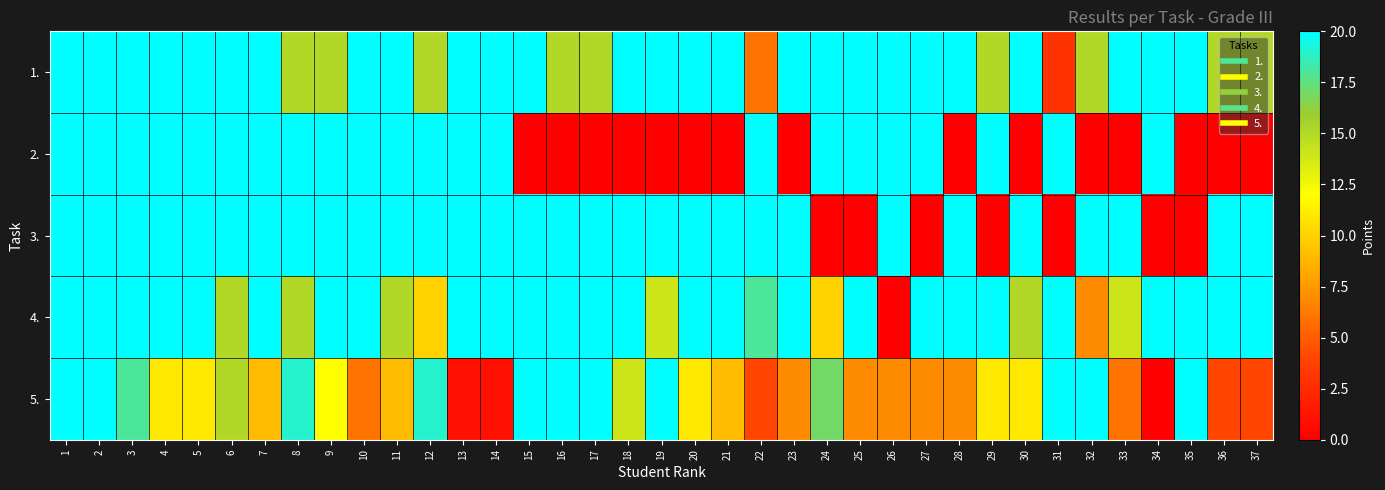

What is the spread (max minus min) of values at 11?

11